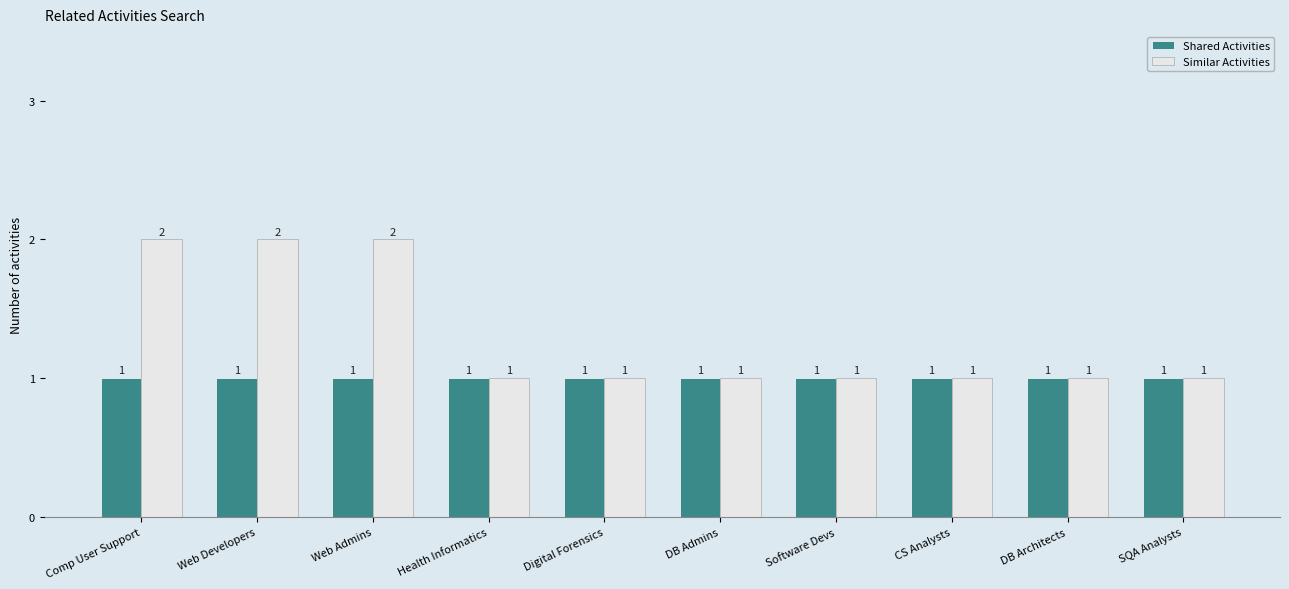

Which series has the largest total across all categories?

Similar Activities